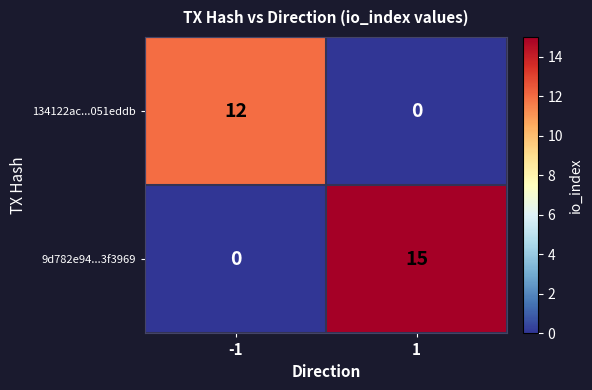

What is the difference between the maximum and minimum values in the 9d782e94...3f3969 series?

15